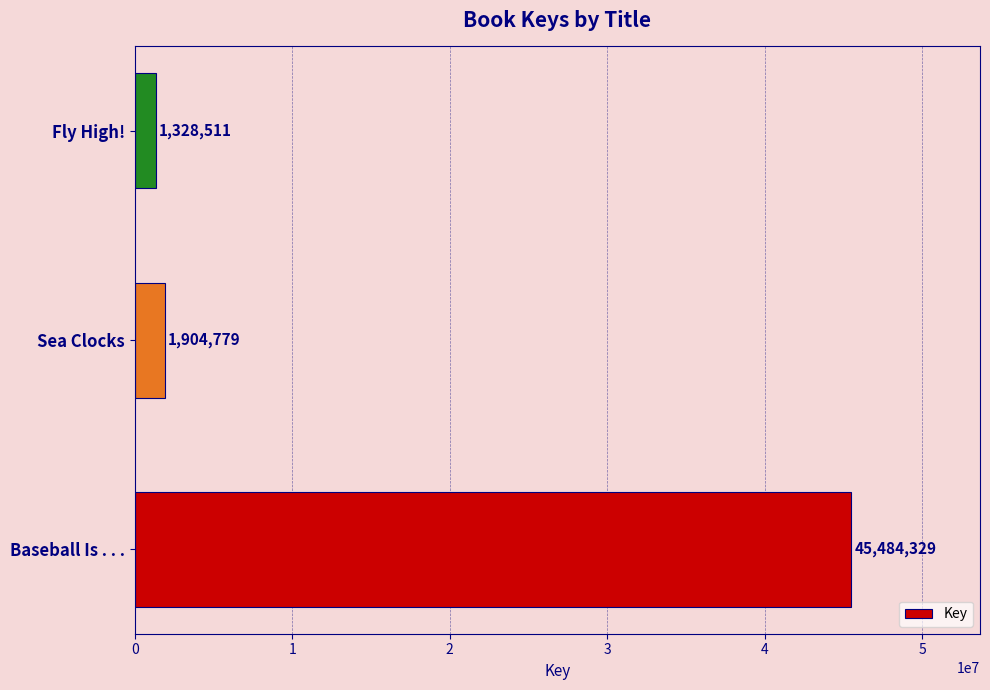

Where is the data nearest to the value 23406420?

Sea Clocks